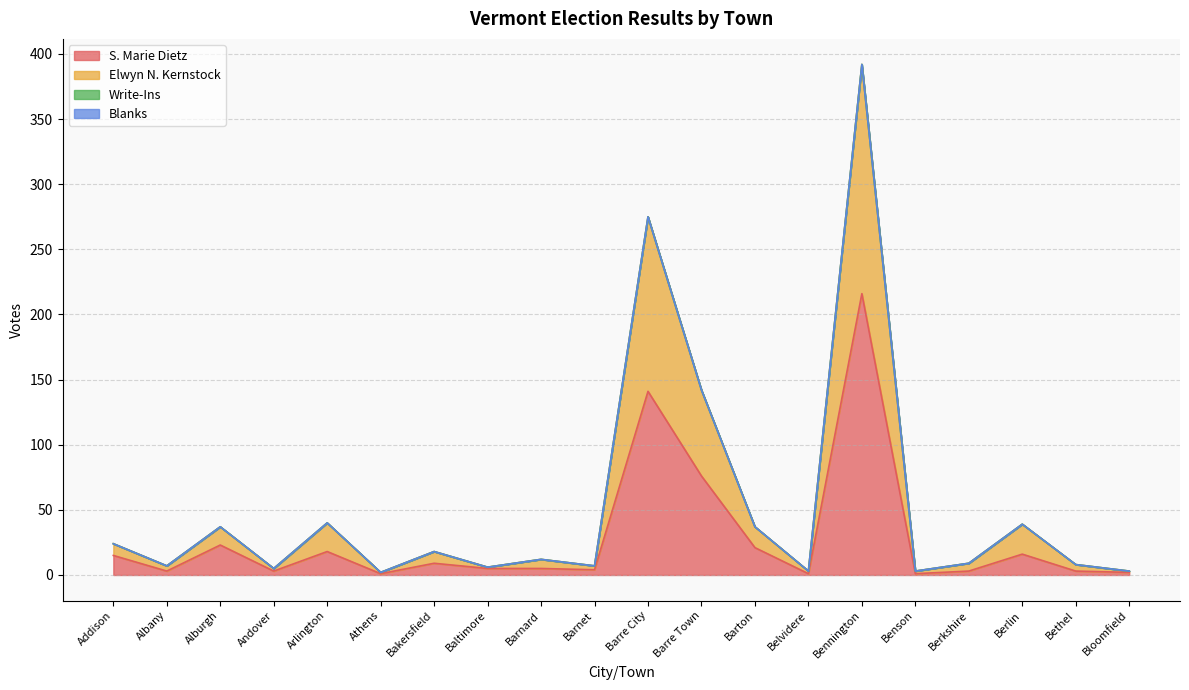

Which label corresponds to the smallest value in the chart?

Athens